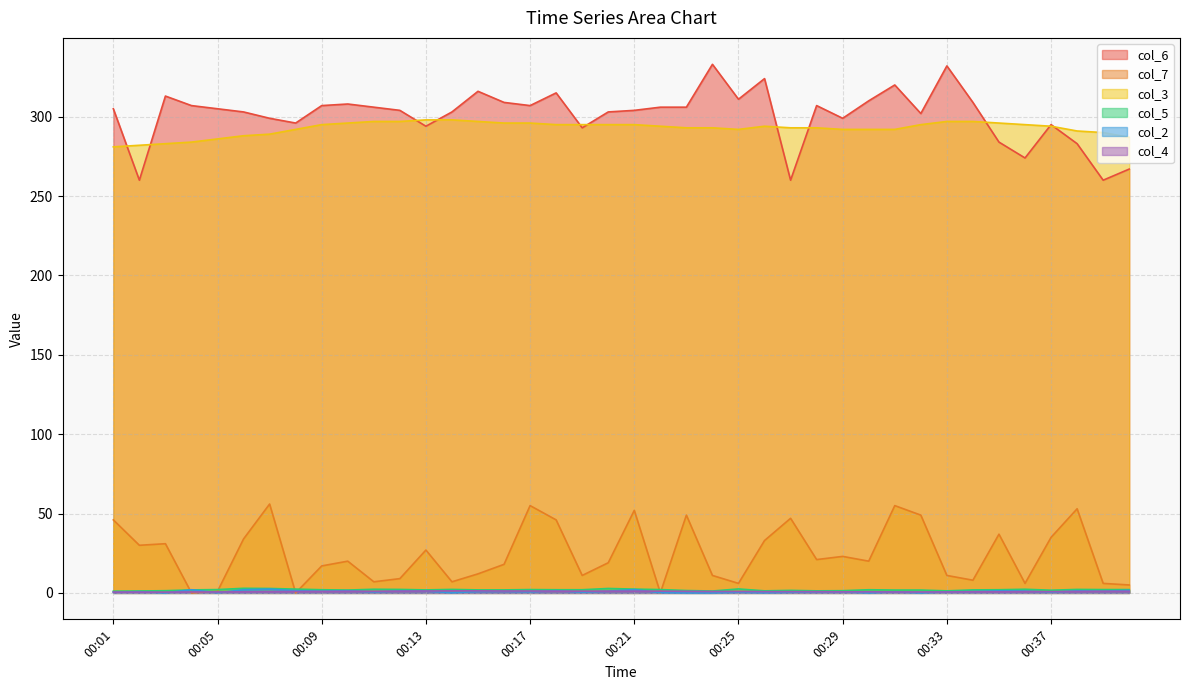

How many data points in col_6 are above 305?

19